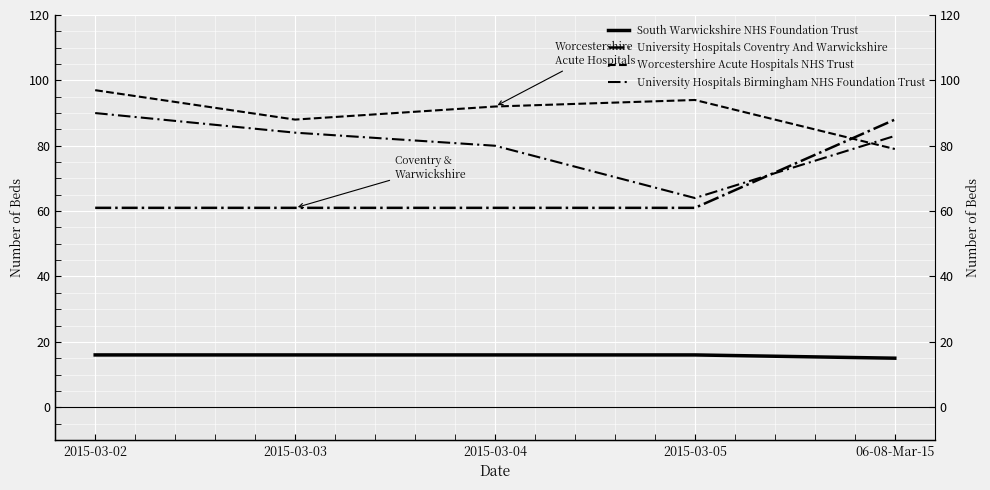

Reading left to right, list all the values displayed in this chart.

South Warwickshire NHS Foundation Trust: 2015-03-02=16	2015-03-03=16	2015-03-04=16	2015-03-05=16	06-08-Mar-15=15
University Hospitals Coventry And Warwickshire: 2015-03-02=61	2015-03-03=61	2015-03-04=61	2015-03-05=61	06-08-Mar-15=88
Worcestershire Acute Hospitals NHS Trust: 2015-03-02=97	2015-03-03=88	2015-03-04=92	2015-03-05=94	06-08-Mar-15=79
University Hospitals Birmingham NHS Foundation Trust: 2015-03-02=90	2015-03-03=84	2015-03-04=80	2015-03-05=64	06-08-Mar-15=83